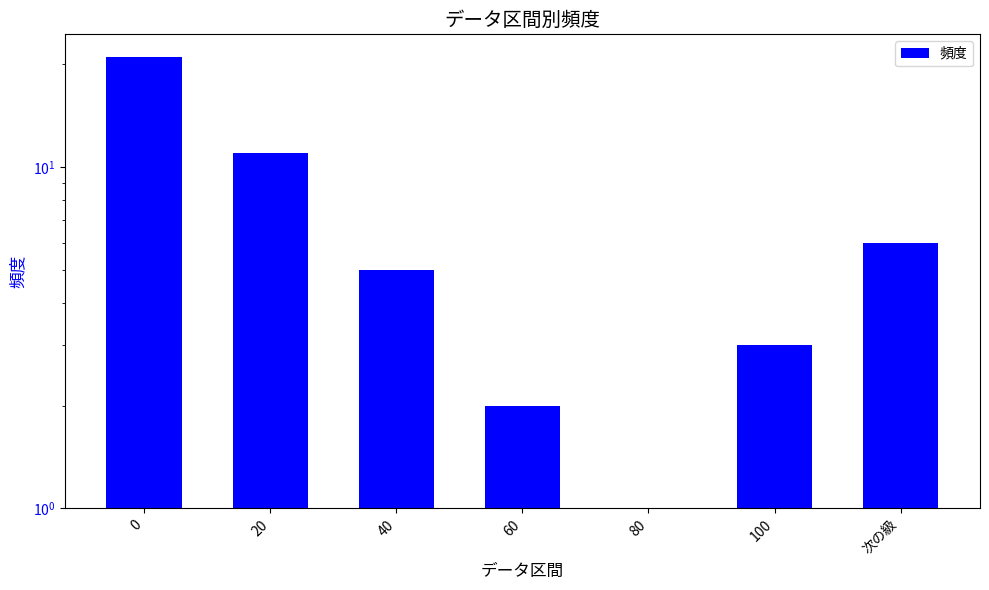

Reading right to left, transcribe all the data shown in this chart.

次の級=6	100=3	80=1	60=2	40=5	20=11	0=21